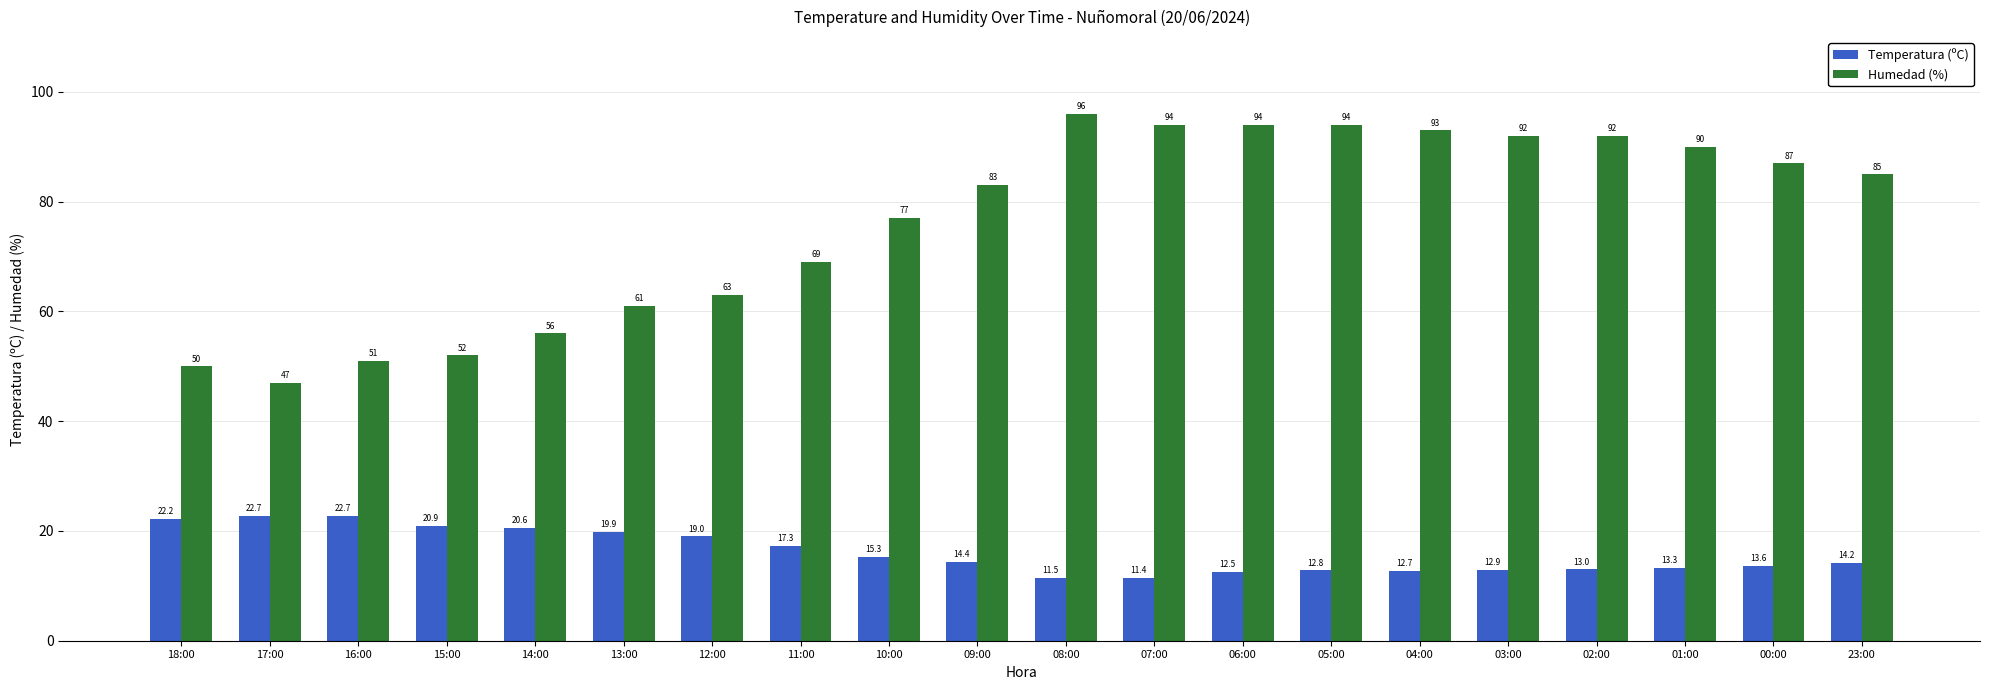

At which label does Temperatura (ºC) first exceed 14?

18:00